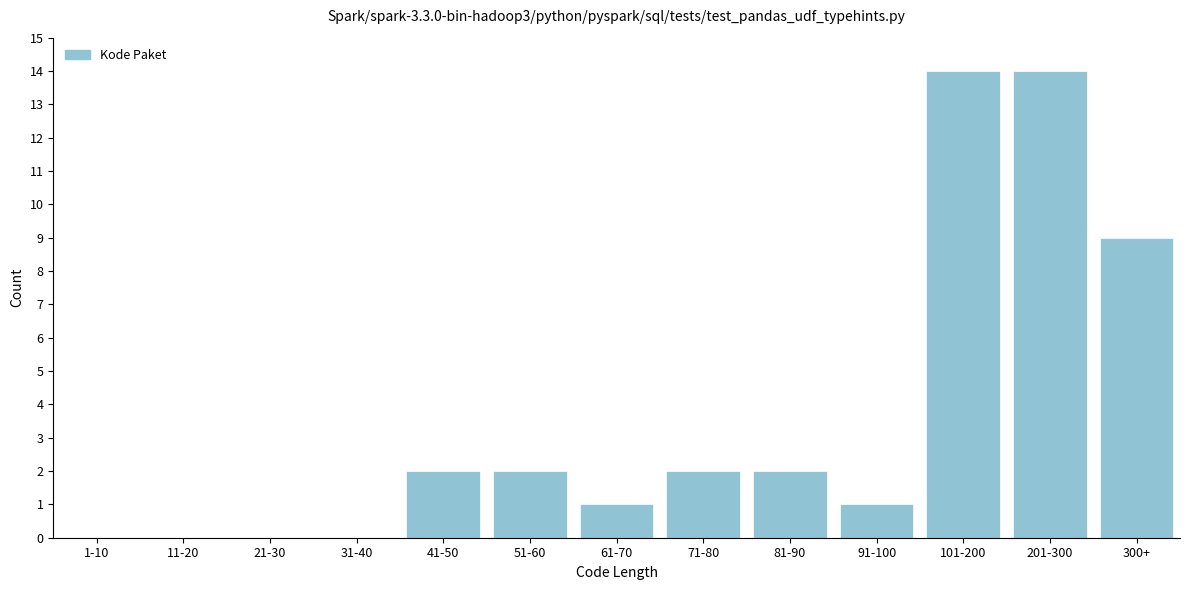

Reading left to right, what are all the values shown in this chart?

1-10=0	11-20=0	21-30=0	31-40=0	41-50=2	51-60=2	61-70=1	71-80=2	81-90=2	91-100=1	101-200=14	201-300=14	300+=9